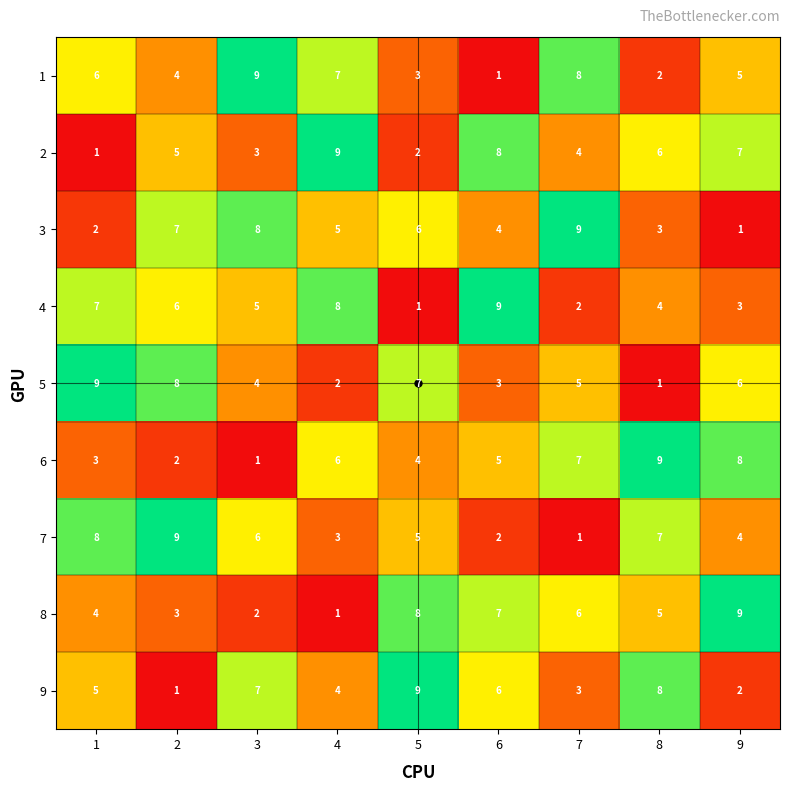

The value of 6 at 6 is 8. True or false?

False